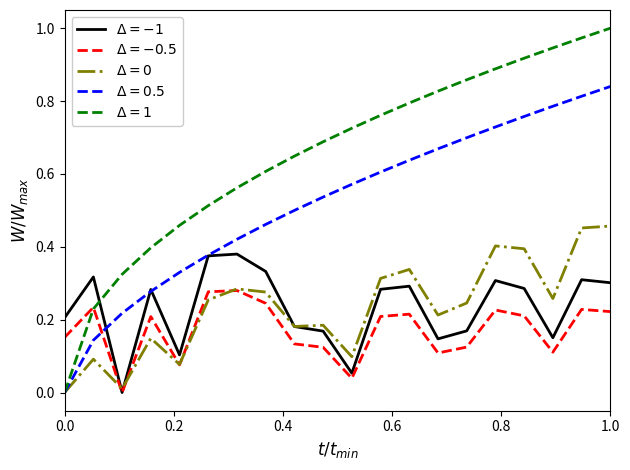

Does the chart display data point markers on the line(s)?

No